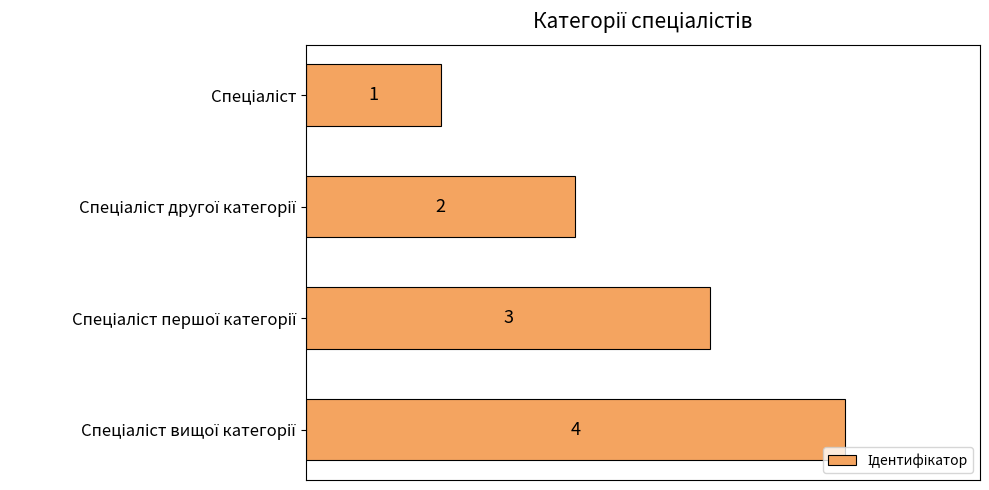

How many values are between 2 and 4?

3